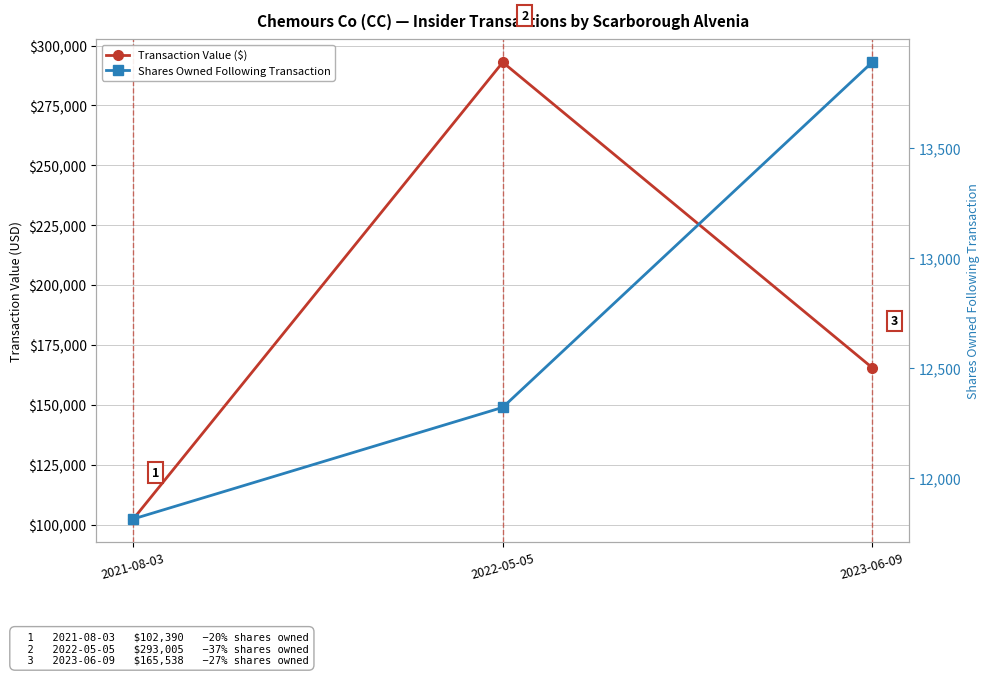

Which series has the largest total across all categories?

Transaction Value ($)